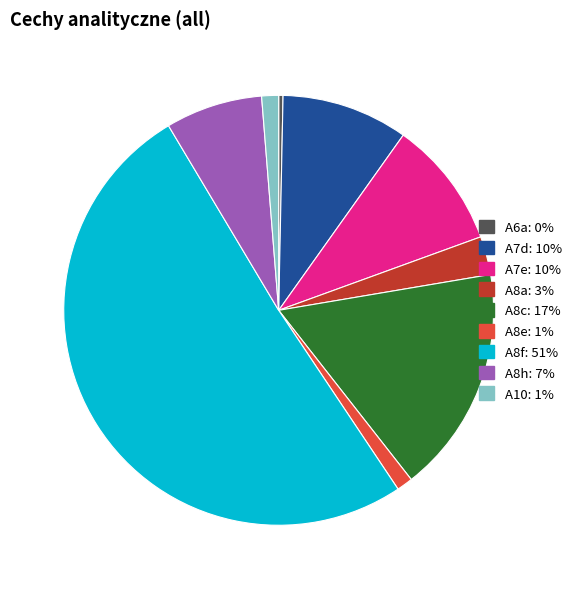

Combined, do A8h and A8f account for over 50%?

Yes